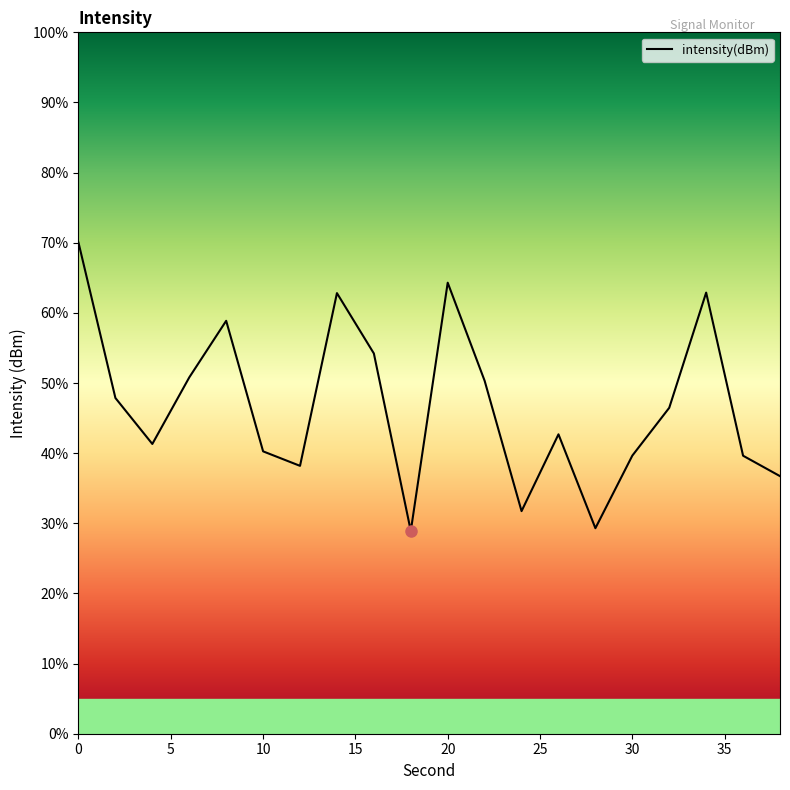

Is this an area chart (filled region under the line)?

No